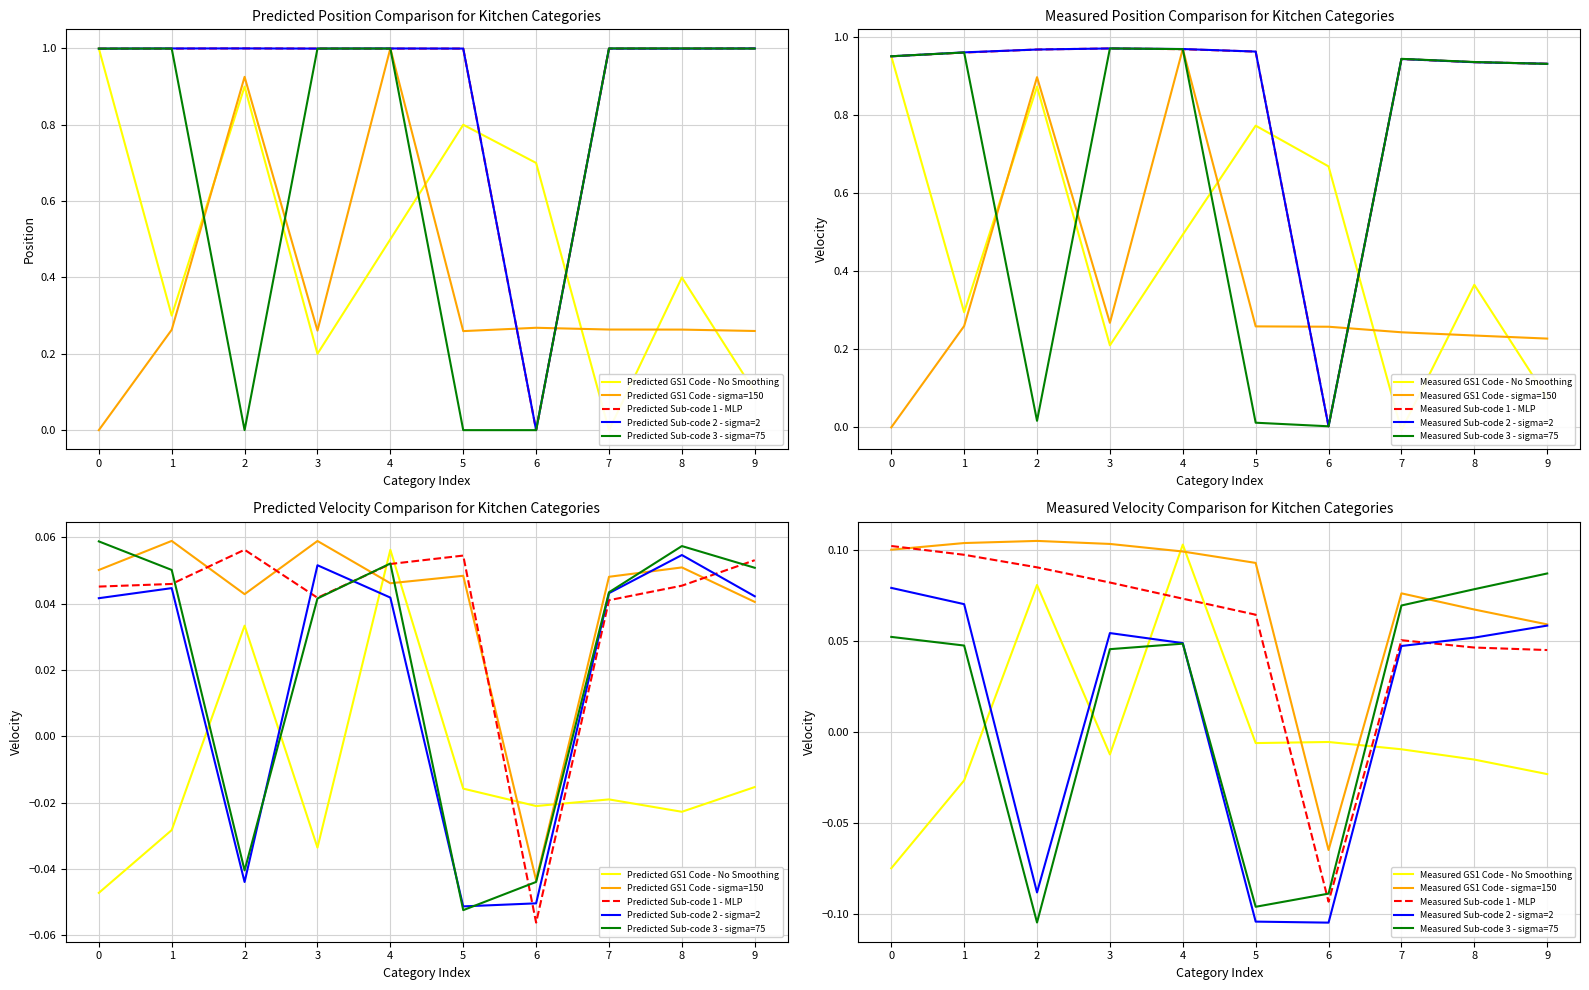

What is the difference between the maximum and minimum values in the Sub-category Code 5 series?

1.0